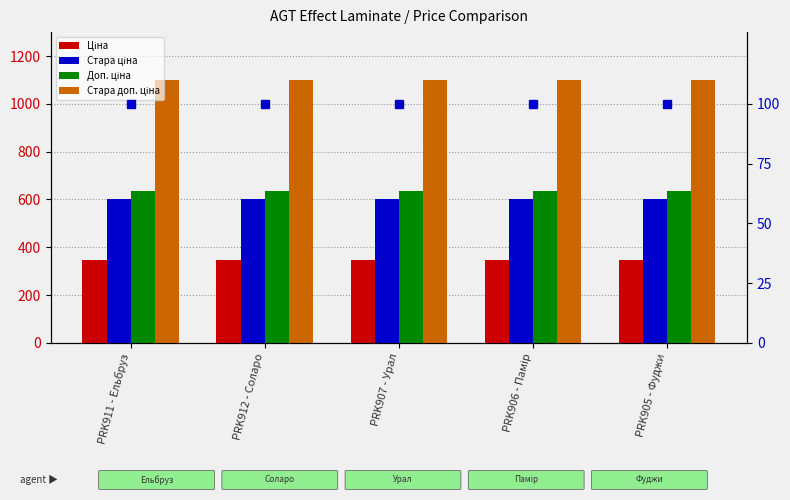

Rank the categories by Стара доп. ціна value from lowest to highest.

PRK911 - Ельбруз, PRK912 - Соларо, PRK907 - Урал, PRK906 - Памір, PRK905 - Фуджи